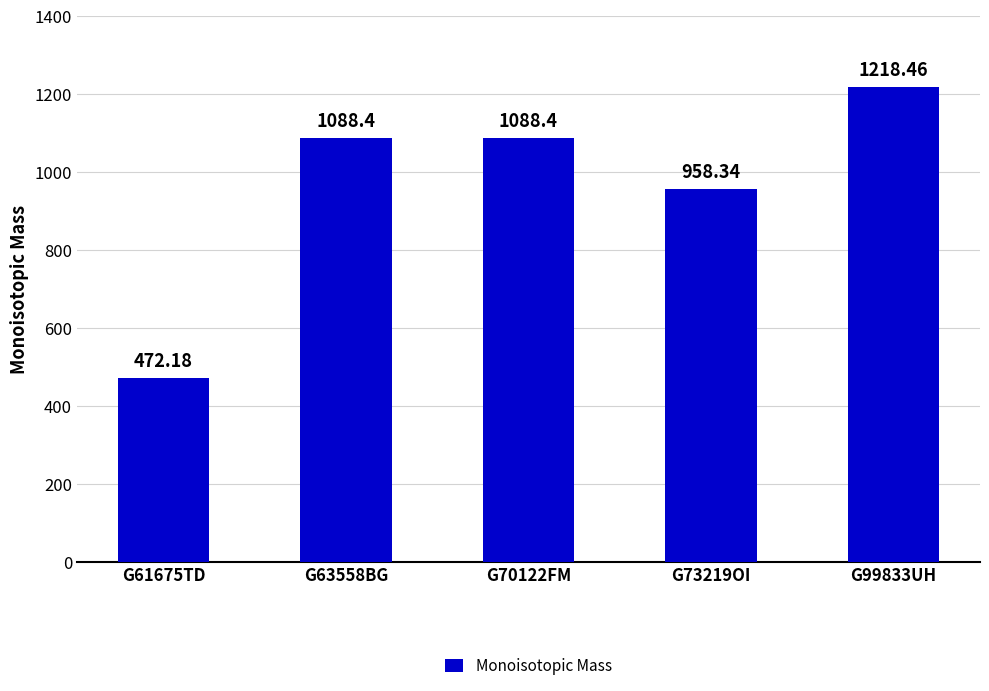

Read the value at G63558BG.

1088.4